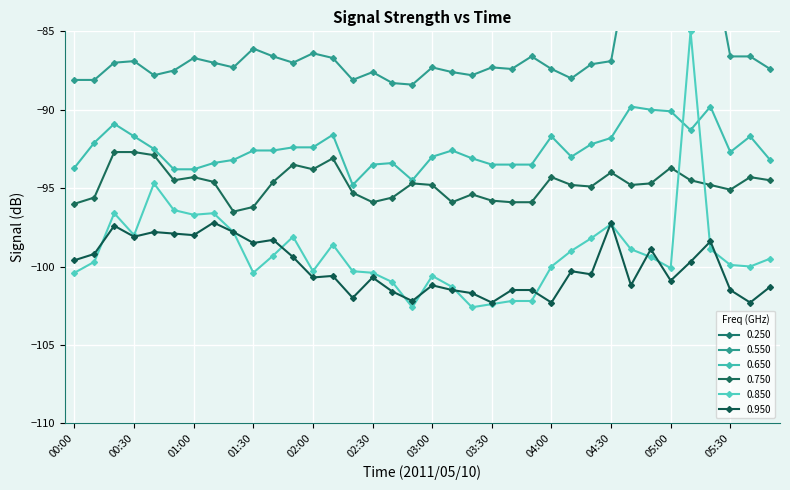

Does the chart display data point markers on the line(s)?

Yes